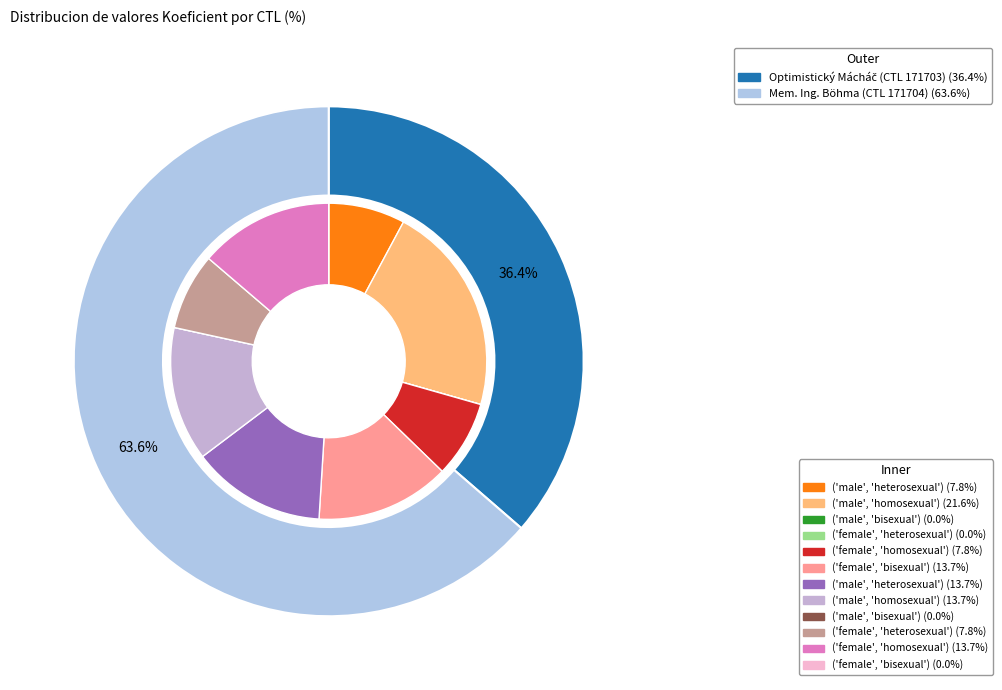

Rank the categories by value from highest to lowest.

171704, 171703